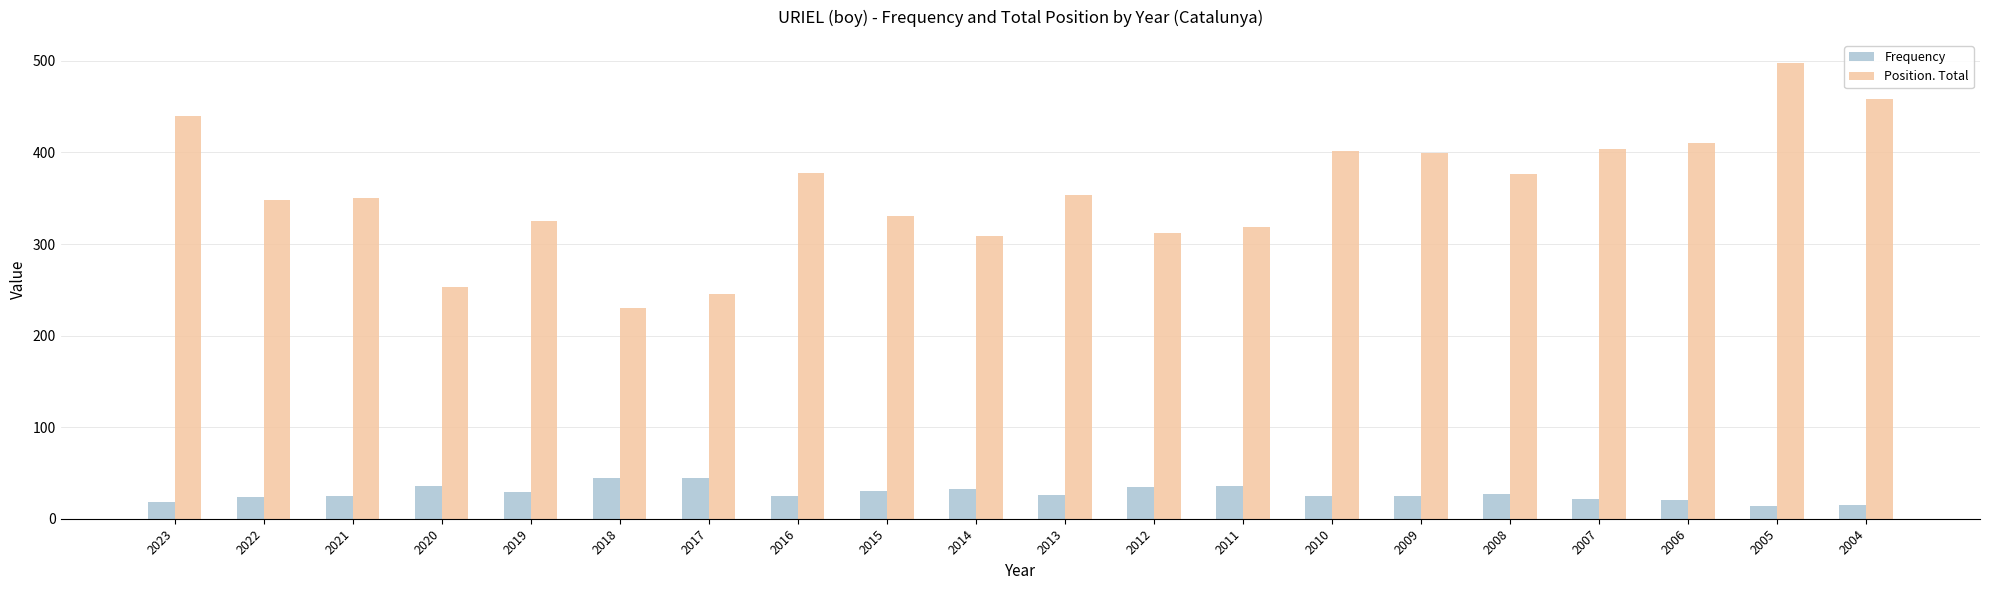

How many distinct data groups are displayed?

2